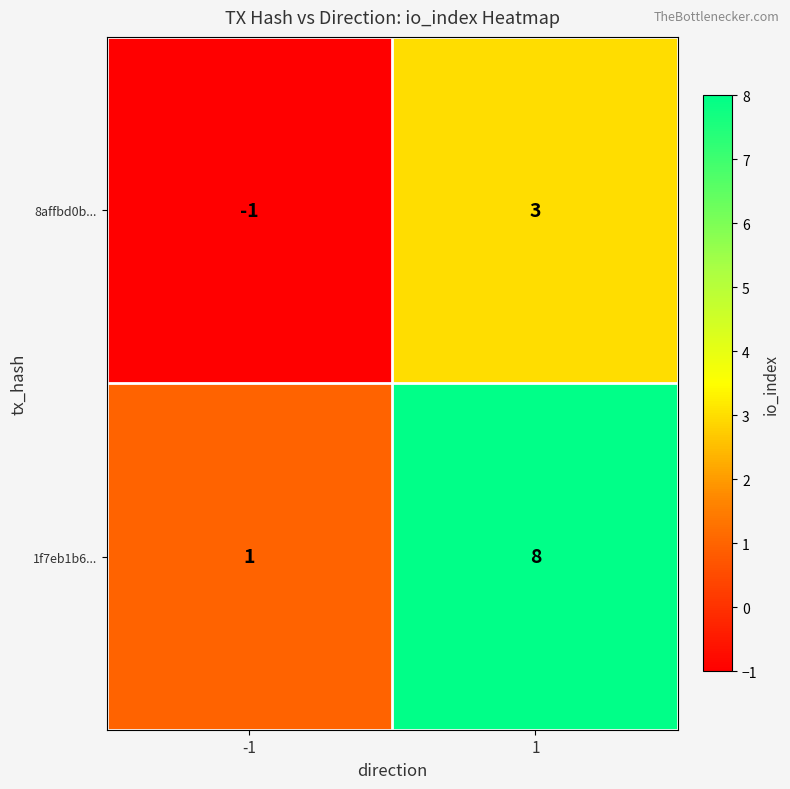

Which series has the largest total across all categories?

1f7eb1b6...